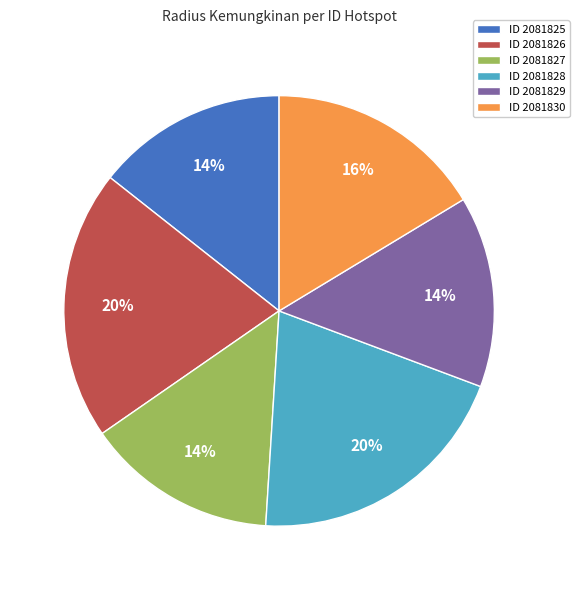

Does ID 2081826 account for over 50% of the chart?

No